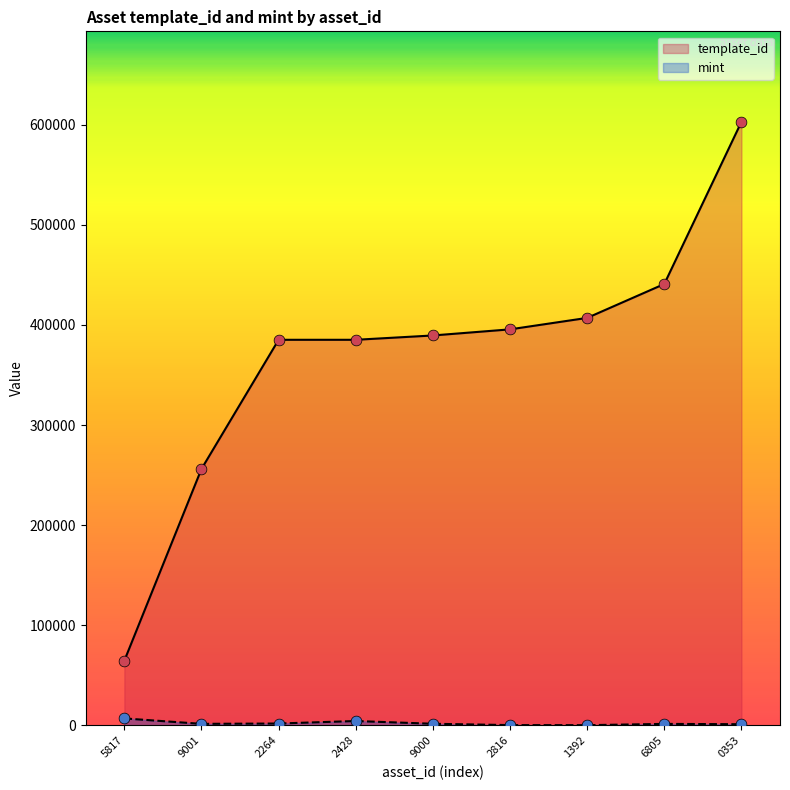

Which series has the widest spread of Y values?

template_id